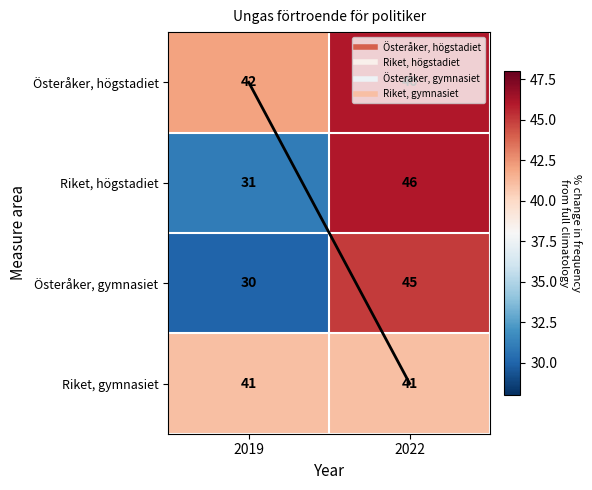

What is the sum of the Riket, högstadiet values at 2019 and 2022?

77